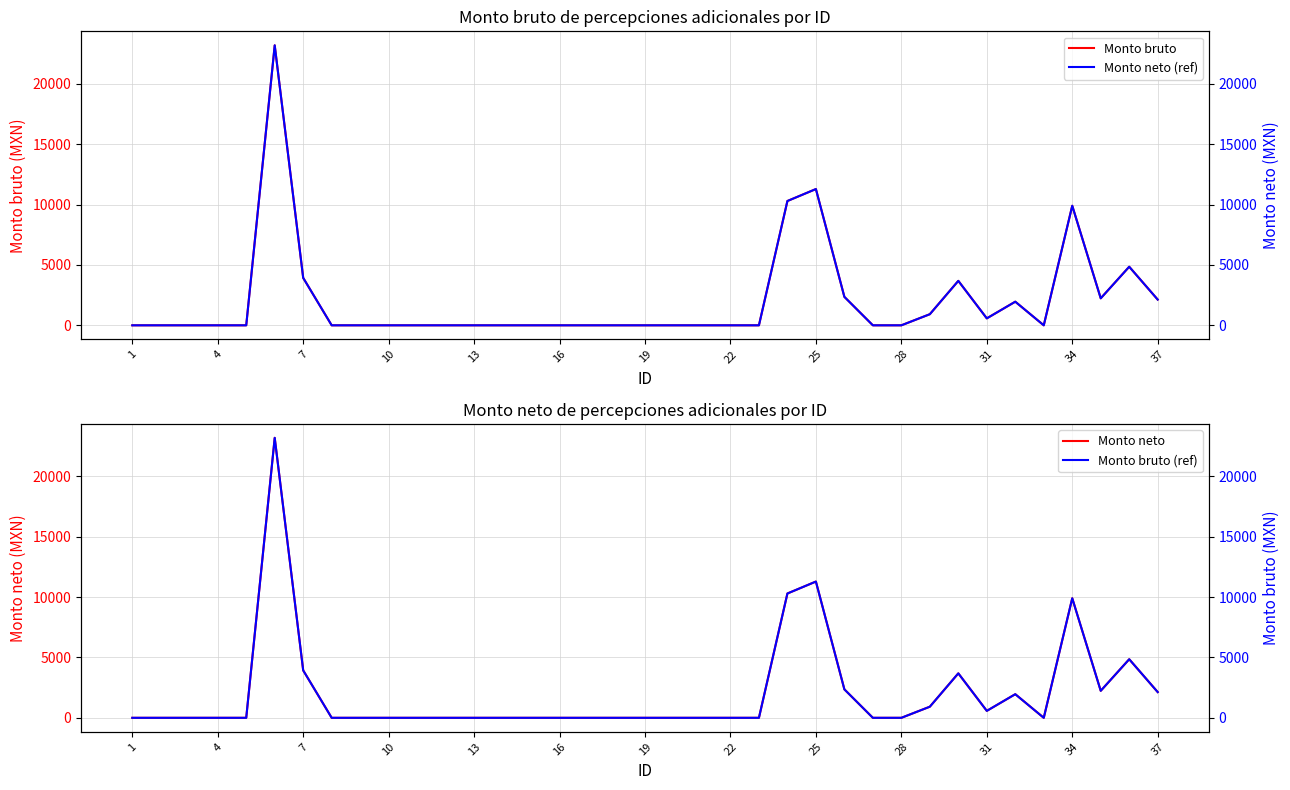

True or false: Monto bruto (ref) and Monto bruto intersect in this chart.

False